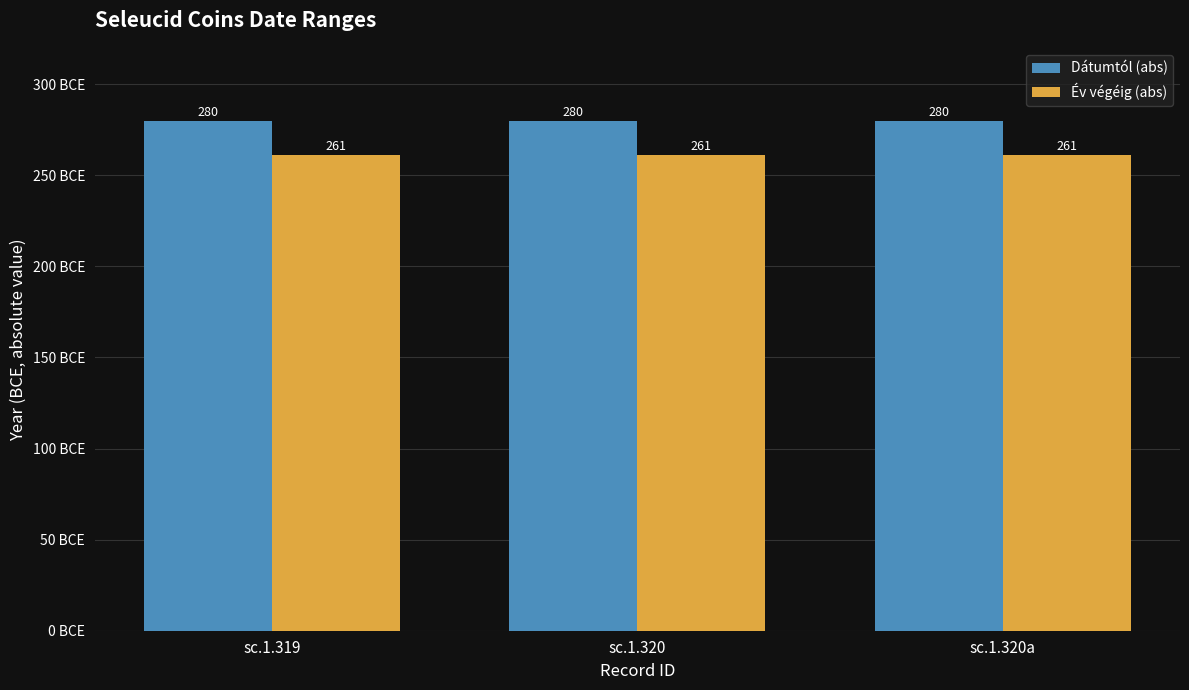

Reading left to right, what are all the values shown in this chart?

Dátumtól (abs): sc.1.319=280	sc.1.320=280	sc.1.320a=280
Év végéig (abs): sc.1.319=261	sc.1.320=261	sc.1.320a=261